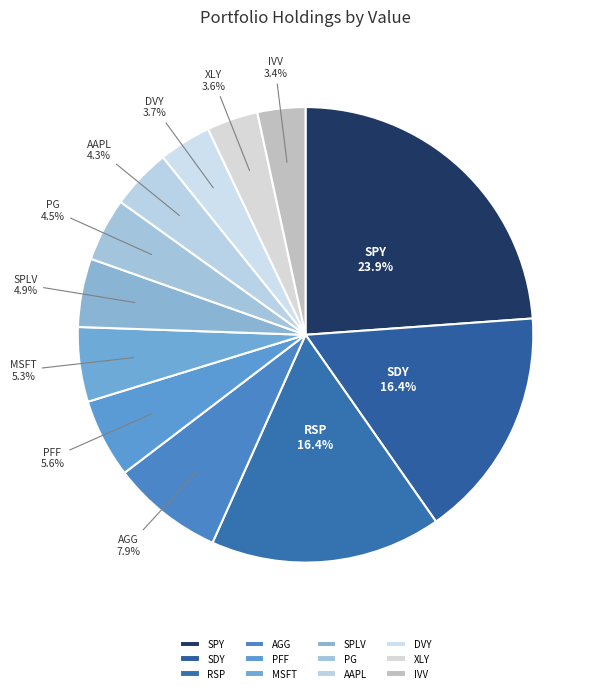

What is the total percentage of DVY and SDY?

20.2%